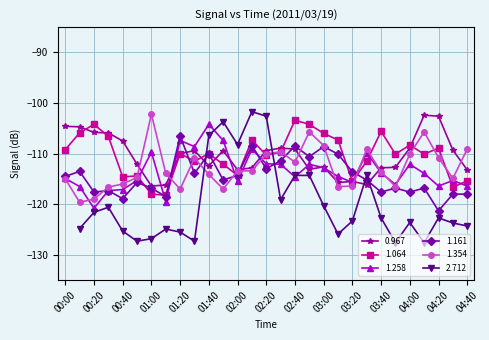

True or false: 1.258 has more than 2 interior local peaks.

True